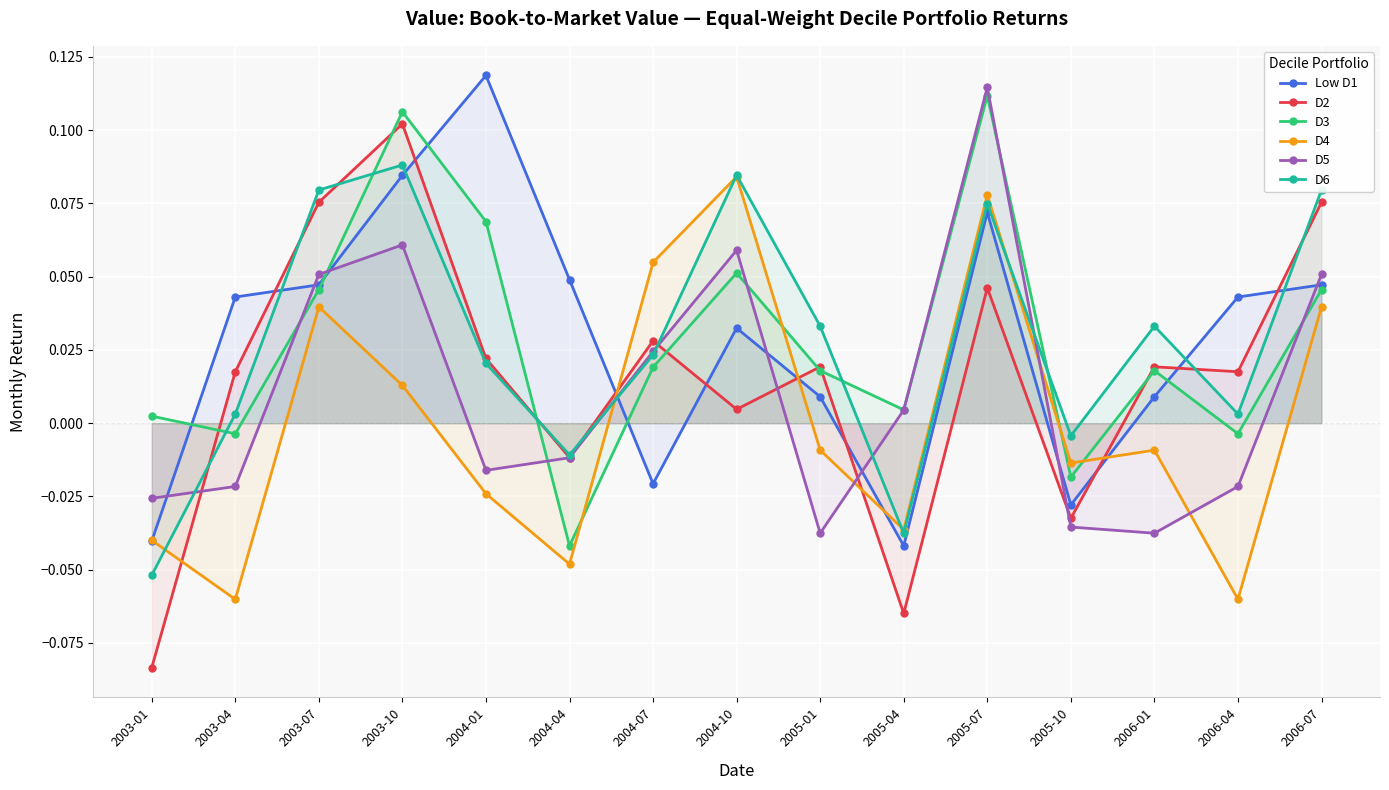

Reading left to right, transcribe all the data shown in this chart.

Low D1: 2003-01=-0.0	2003-04=0.0	2003-07=0.0	2003-10=0.1	2004-01=0.1	2004-04=0.0	2004-07=-0.0	2004-10=0.0	2005-01=0.0	2005-04=-0.0	2005-07=0.1	2005-10=-0.0	2006-01=0.0	2006-04=0.0	2006-07=0.0
D2: 2003-01=-0.1	2003-04=0.0	2003-07=0.1	2003-10=0.1	2004-01=0.0	2004-04=-0.0	2004-07=0.0	2004-10=0.0	2005-01=0.0	2005-04=-0.1	2005-07=0.0	2005-10=-0.0	2006-01=0.0	2006-04=0.0	2006-07=0.1
D3: 2003-01=0.0	2003-04=-0.0	2003-07=0.0	2003-10=0.1	2004-01=0.1	2004-04=-0.0	2004-07=0.0	2004-10=0.1	2005-01=0.0	2005-04=0.0	2005-07=0.1	2005-10=-0.0	2006-01=0.0	2006-04=-0.0	2006-07=0.0
D4: 2003-01=-0.0	2003-04=-0.1	2003-07=0.0	2003-10=0.0	2004-01=-0.0	2004-04=-0.0	2004-07=0.1	2004-10=0.1	2005-01=-0.0	2005-04=-0.0	2005-07=0.1	2005-10=-0.0	2006-01=-0.0	2006-04=-0.1	2006-07=0.0
D5: 2003-01=-0.0	2003-04=-0.0	2003-07=0.1	2003-10=0.1	2004-01=-0.0	2004-04=-0.0	2004-07=0.0	2004-10=0.1	2005-01=-0.0	2005-04=0.0	2005-07=0.1	2005-10=-0.0	2006-01=-0.0	2006-04=-0.0	2006-07=0.1
D6: 2003-01=-0.1	2003-04=0.0	2003-07=0.1	2003-10=0.1	2004-01=0.0	2004-04=-0.0	2004-07=0.0	2004-10=0.1	2005-01=0.0	2005-04=-0.0	2005-07=0.1	2005-10=-0.0	2006-01=0.0	2006-04=0.0	2006-07=0.1